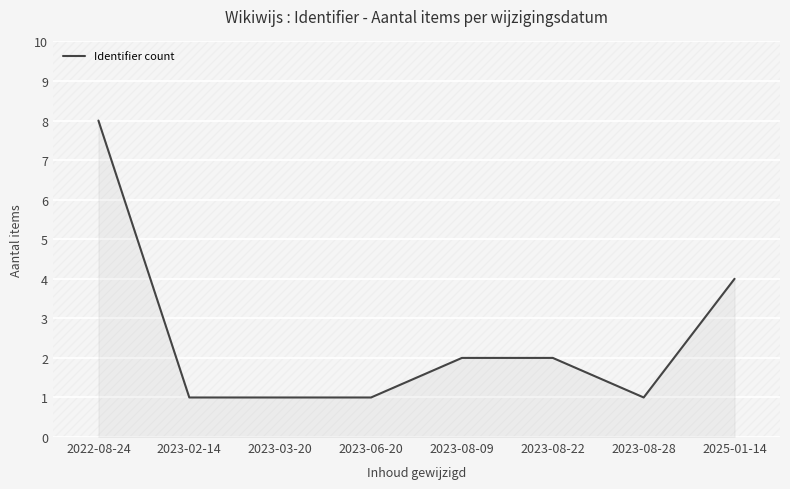

What position from the left is 2023-08-28?

7